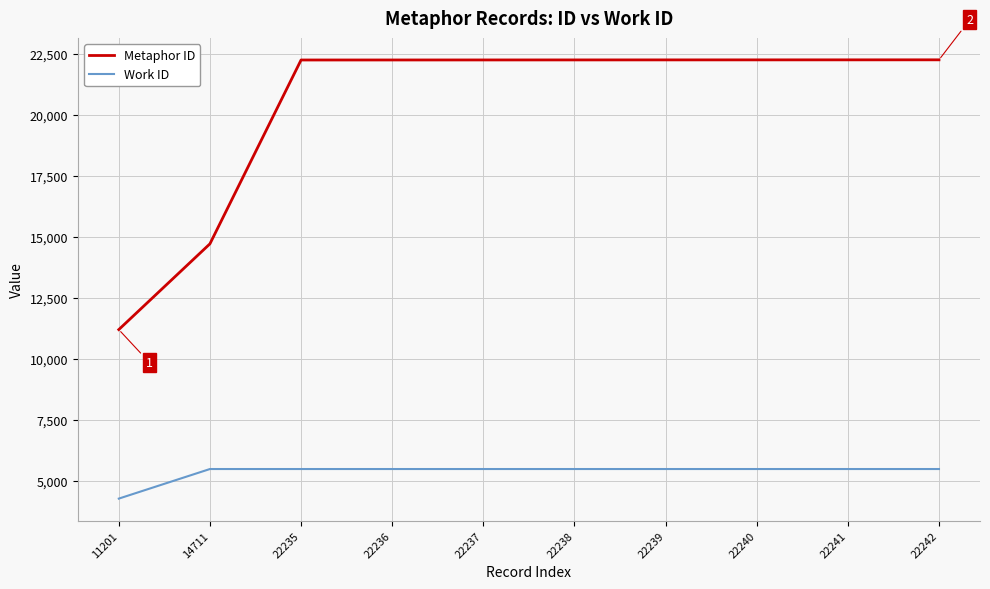

What is the difference between the maximum and minimum values in the Work ID series?

1211